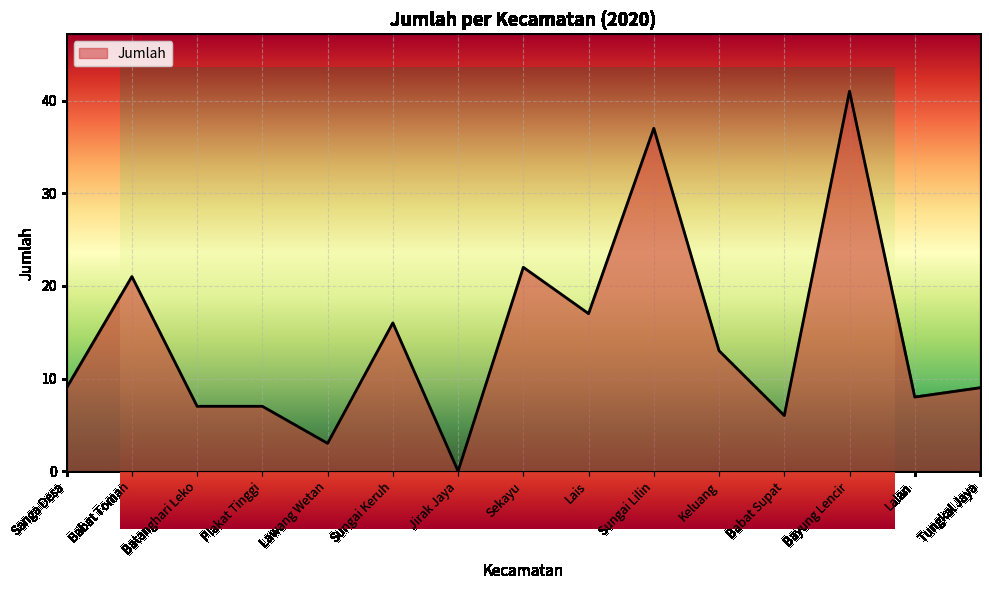

What is the greatest value displayed?

41